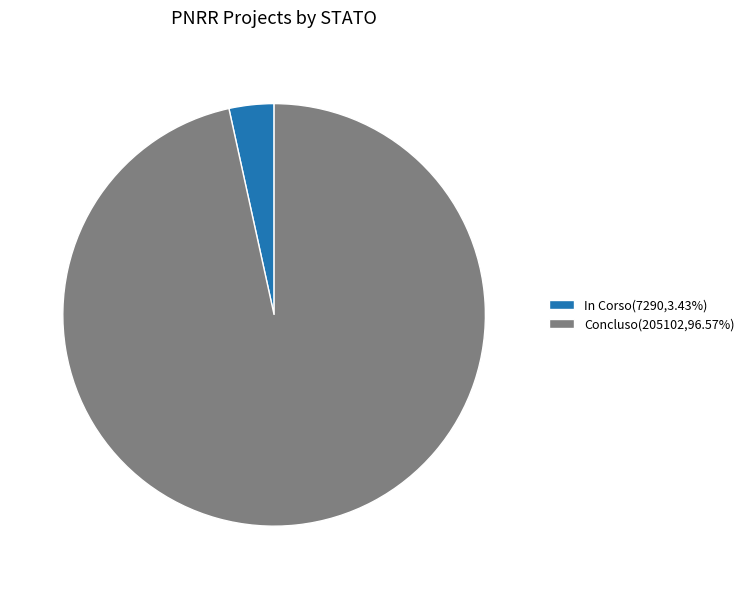

Count the number of slices in the pie.

2